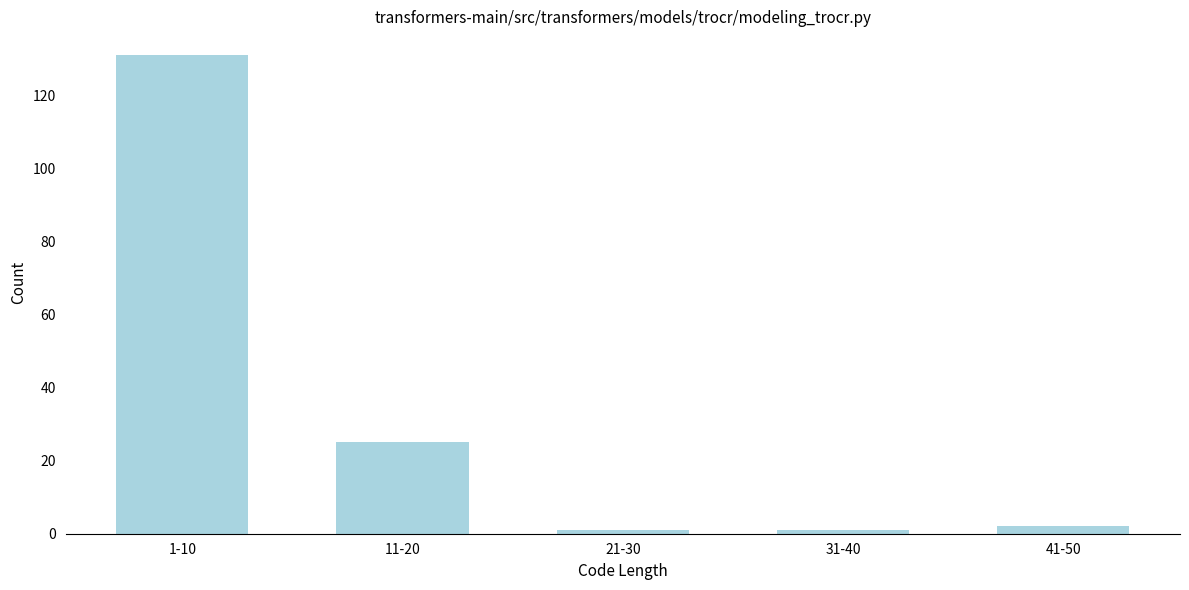

Reading left to right, extract all data points from this chart.

1-10=131	11-20=25	21-30=1	31-40=1	41-50=2